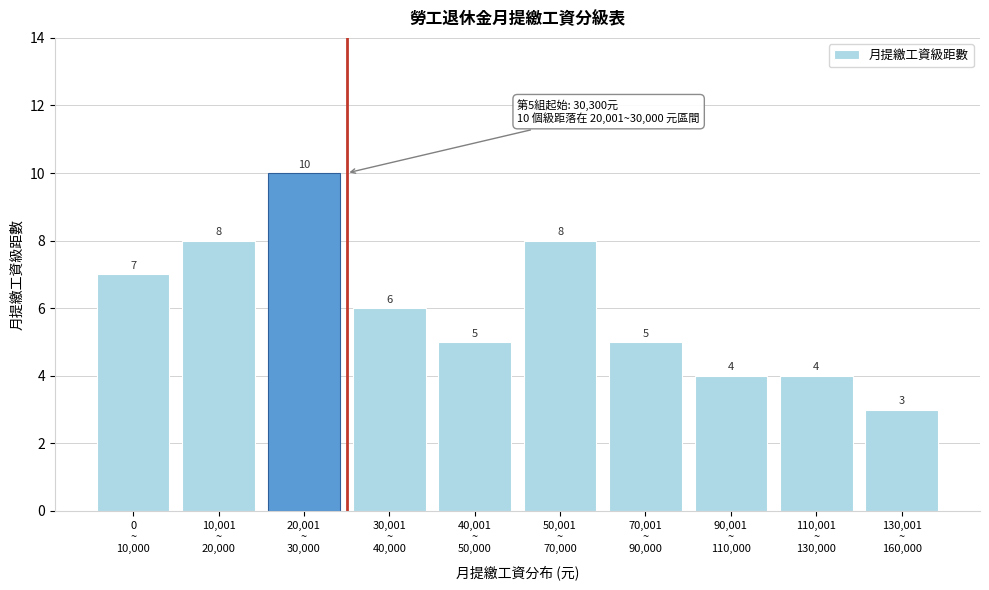

Reading left to right, extract all data points from this chart.

7	8	10	6	5	8	5	4	4	3